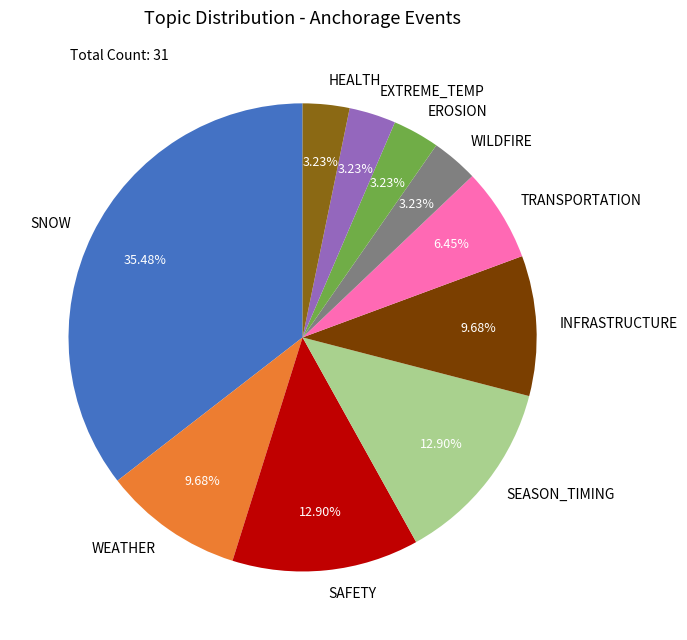

To the nearest percent, what percentage of the pie is SAFETY?

13%